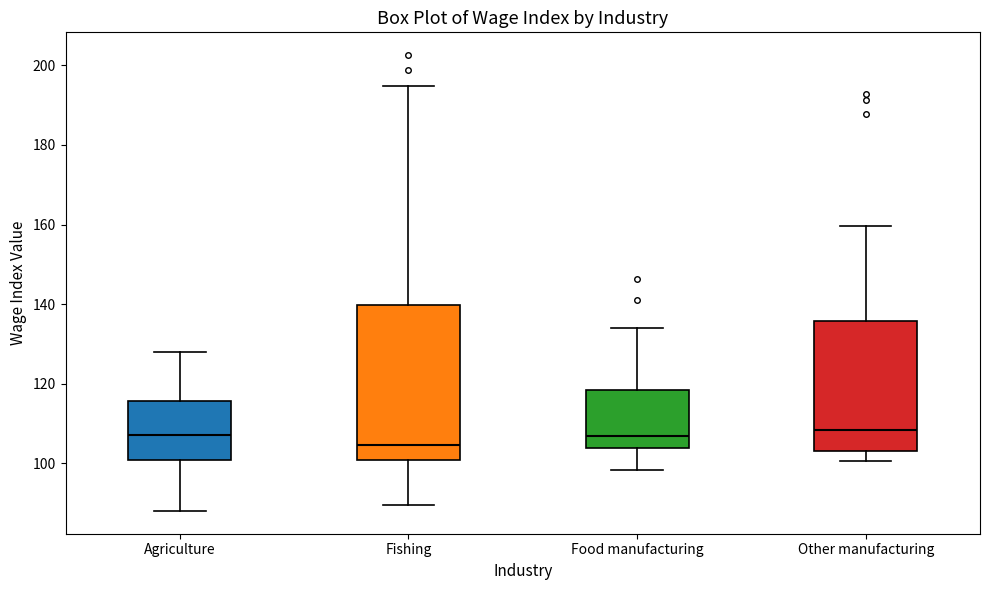

Reading left to right, transcribe this box plot: for each box, give where its median line is, the range the box spans, and where its two whiskers end, as read against the y-axis. The values are not printed on the chart, so give them approximately, as read against the axis.

Agriculture: median 108, box 100 to 116, whiskers 88 to 128
Fishing: median 104, box 100 to 140, whiskers 90 to 194
Food manufacturing: median 106, box 104 to 118, whiskers 98 to 134
Other manufacturing: median 108, box 104 to 136, whiskers 100 to 160